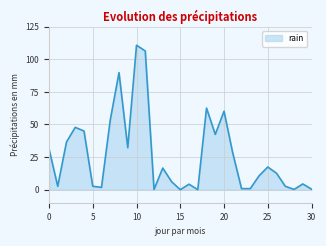

What is the maximum value shown in the chart?

110.8